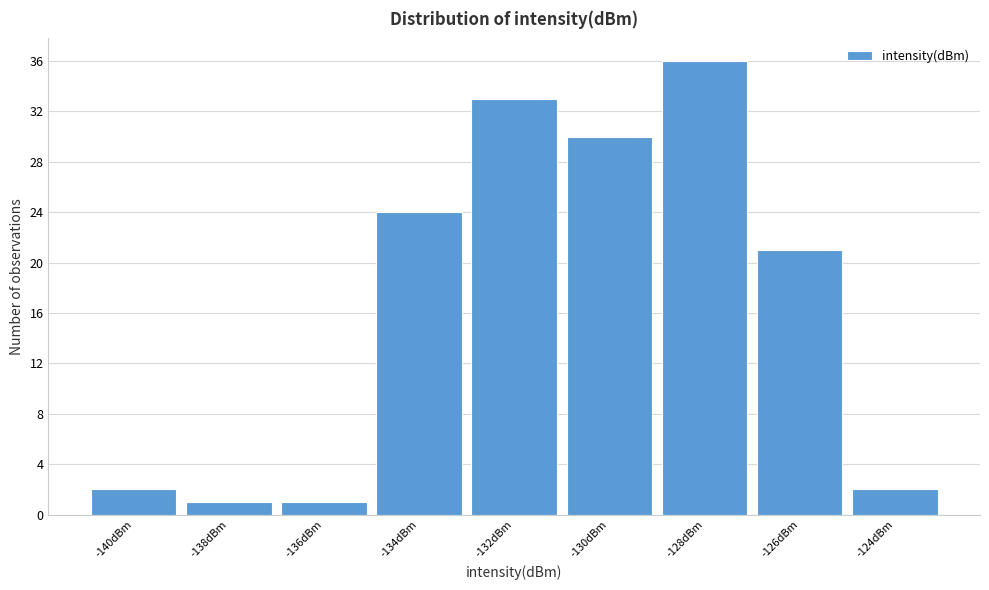

Reading right to left, list all the values displayed in this chart.

2	21	36	30	33	24	1	1	2